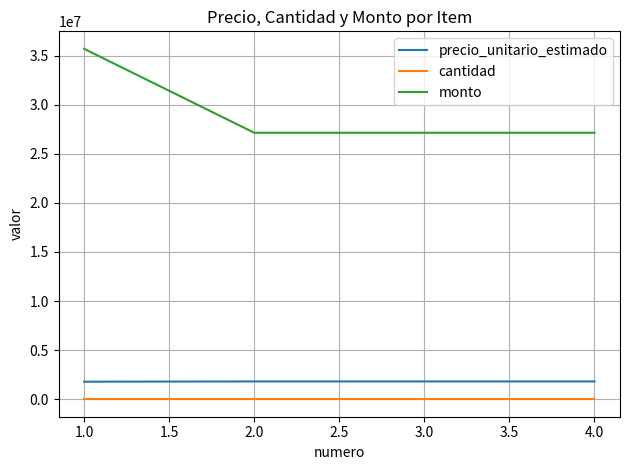

How many lines are shown in the chart?

3